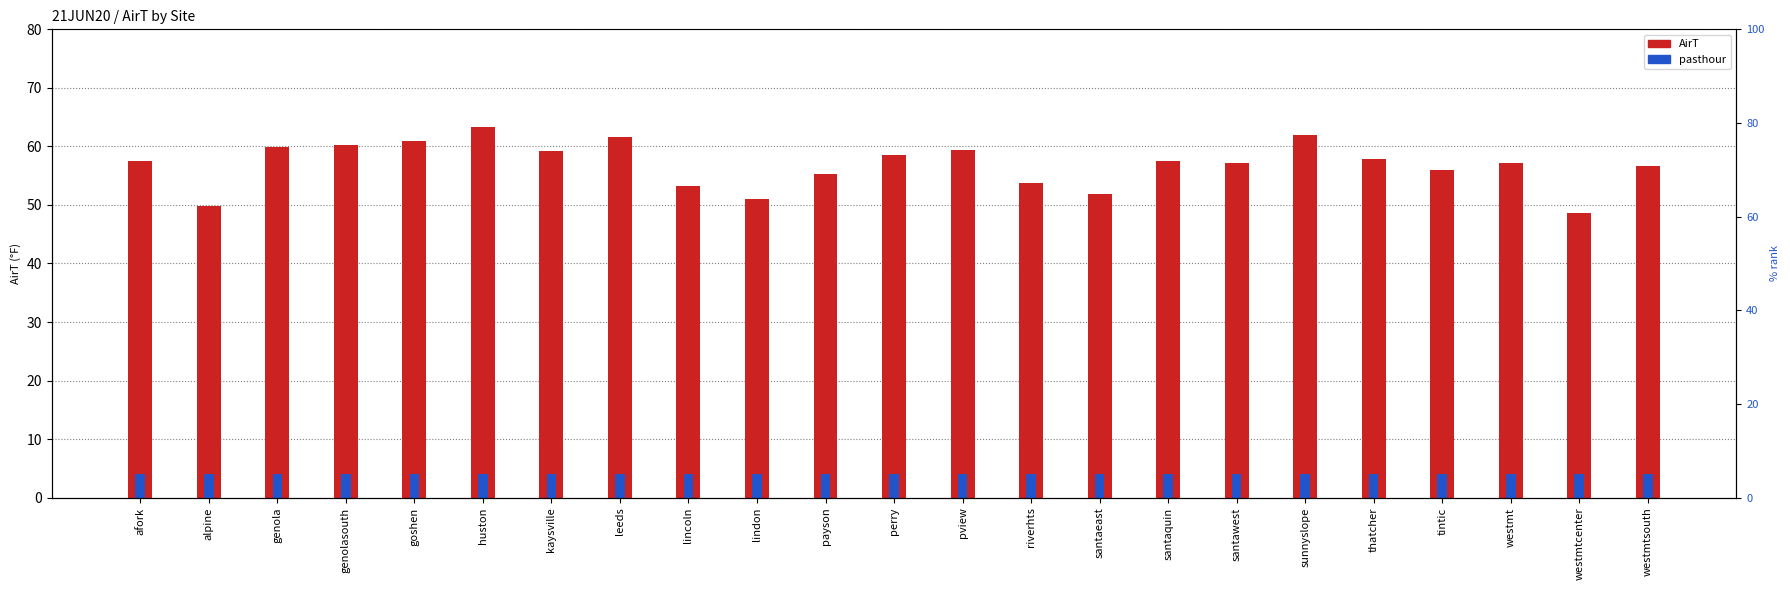

What is the sum of the AirT values at lincoln and alpine?

103.0